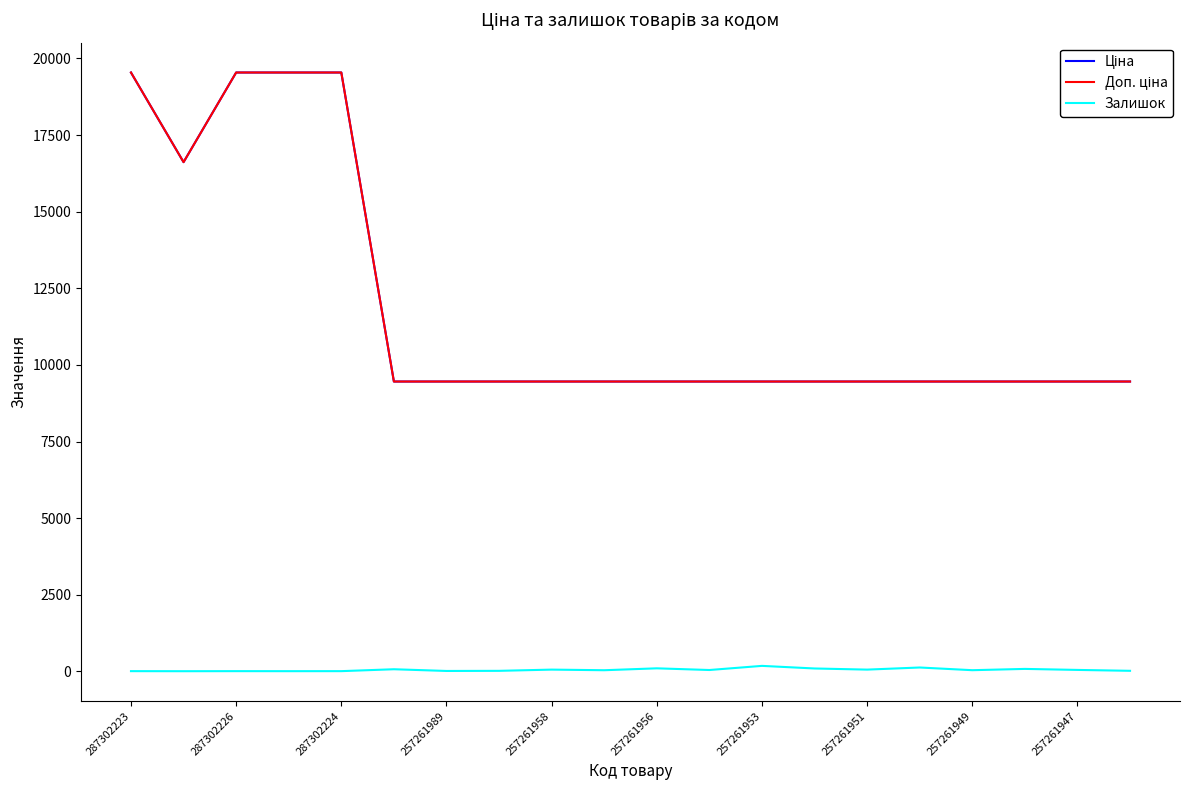

Does the chart display data point markers on the line(s)?

No